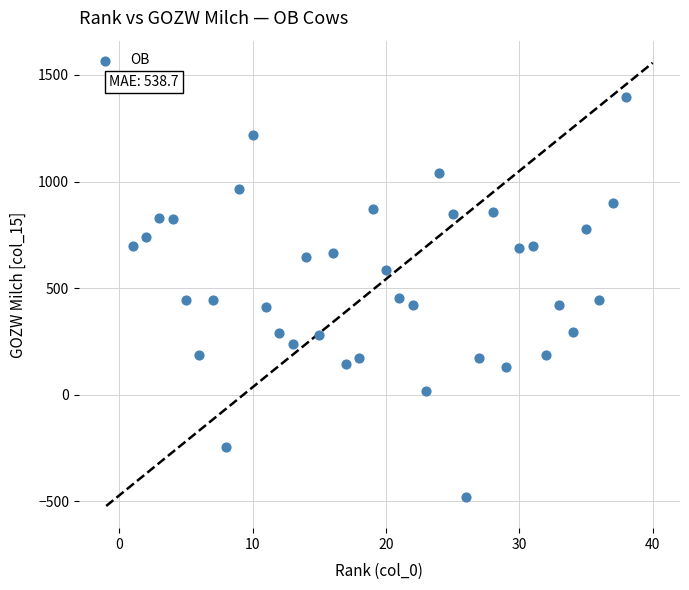

What is the range of X values (max minus min)?

37